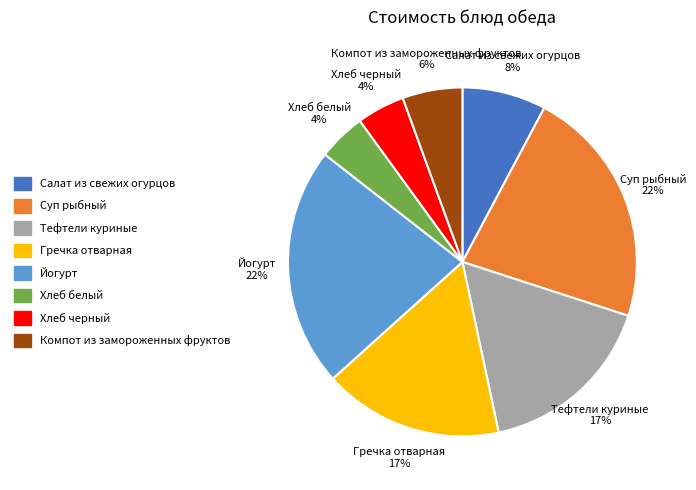

What is the ratio of the value at Хлеб черный to the value at Хлеб белый?

1.0